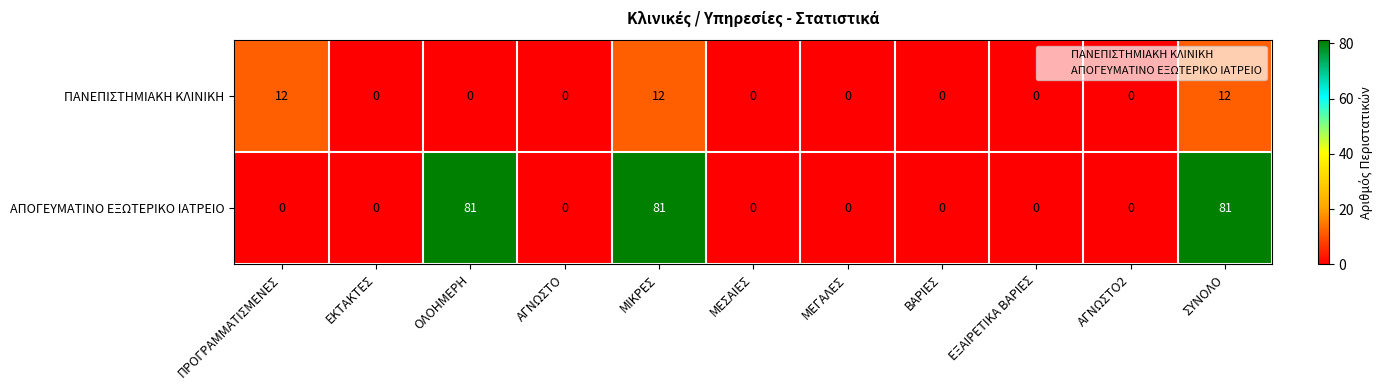

True or false: ΑΠΟΓΕΥΜΑΤΙΝΟ ΕΞΩΤΕΡΙΚΟ ΙΑΤΡΕΙΟ has a value of 51 at ΟΛΟΗΜΕΡΗ.

False